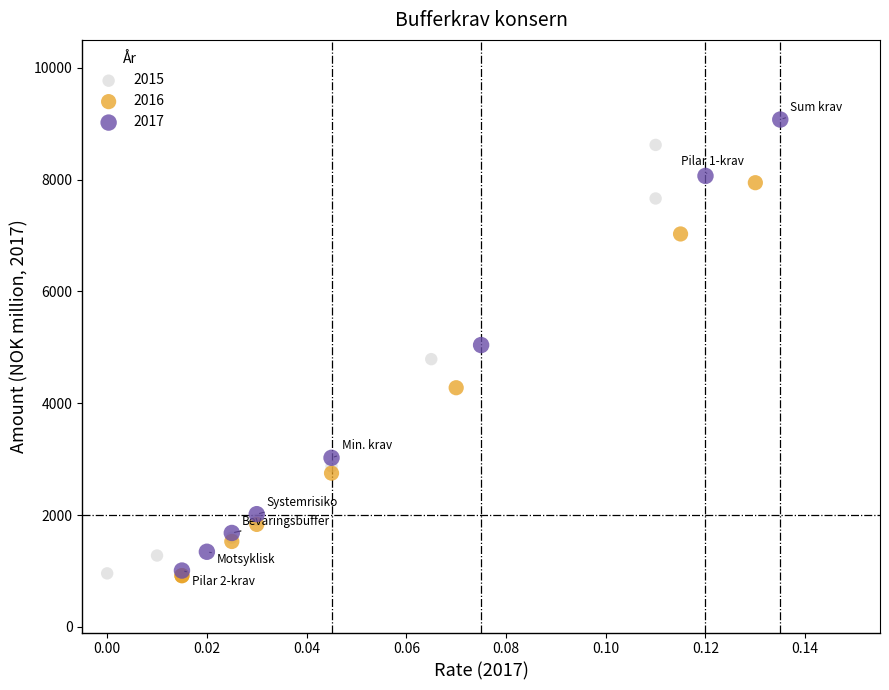

Which series has the largest Y range (max minus min)?

2017